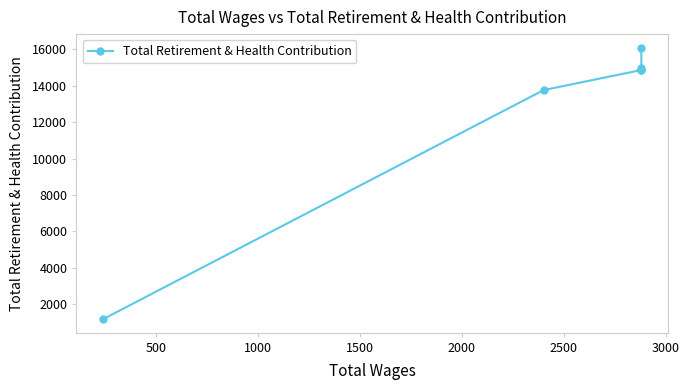

Count the number of data series in this chart.

1